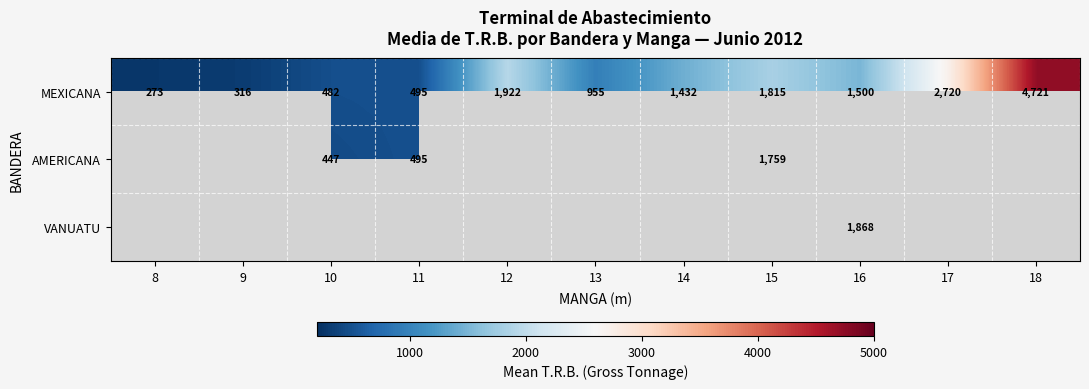

What value does the MEXICANA series have at 10, to the nearest 50?

500